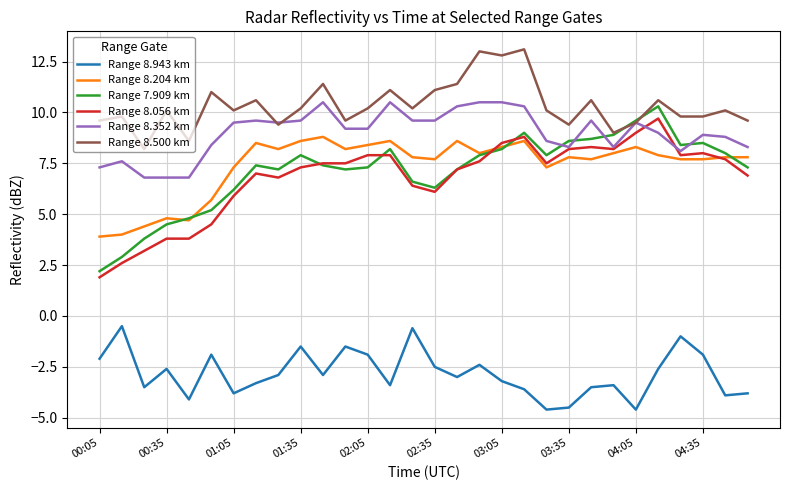

Reading left to right, transcribe all the data shown in this chart.

Range 8.943 km: -2.1	-0.5	-3.5	-2.6	-4.1	-1.9	-3.8	-3.3	-2.9	-1.5	-2.9	-1.5	-1.9	-3.4	-0.6	-2.5	-3.0	-2.4	-3.2	-3.6	-4.6	-4.5	-3.5	-3.4	-4.6	-2.6	-1.0	-1.9	-3.9	-3.8
Range 8.204 km: 3.9	4.0	4.4	4.8	4.7	5.7	7.3	8.5	8.2	8.6	8.8	8.2	8.4	8.6	7.8	7.7	8.6	8.0	8.3	8.6	7.3	7.8	7.7	8.0	8.3	7.9	7.7	7.7	7.8	7.8
Range 7.909 km: 2.2	2.9	3.8	4.5	4.8	5.2	6.2	7.4	7.2	7.9	7.4	7.2	7.3	8.2	6.6	6.3	7.2	7.9	8.2	9.0	7.9	8.6	8.7	8.9	9.6	10.3	8.4	8.5	8.0	7.3
Range 8.056 km: 1.9	2.6	3.2	3.8	3.8	4.5	5.9	7.0	6.8	7.3	7.5	7.5	7.9	7.9	6.4	6.1	7.2	7.6	8.5	8.8	7.5	8.2	8.3	8.2	9.0	9.7	7.9	8.0	7.7	6.9
Range 8.352 km: 7.3	7.6	6.8	6.8	6.8	8.4	9.5	9.6	9.5	9.6	10.5	9.2	9.2	10.5	9.6	9.6	10.3	10.5	10.5	10.3	8.6	8.3	9.6	8.3	9.5	9.0	8.1	8.9	8.8	8.3
Range 8.500 km: 9.6	9.8	8.2	10.1	8.6	11.0	10.1	10.6	9.4	10.2	11.4	9.6	10.2	11.1	10.2	11.1	11.4	13.0	12.8	13.1	10.1	9.4	10.6	9.0	9.5	10.6	9.8	9.8	10.1	9.6